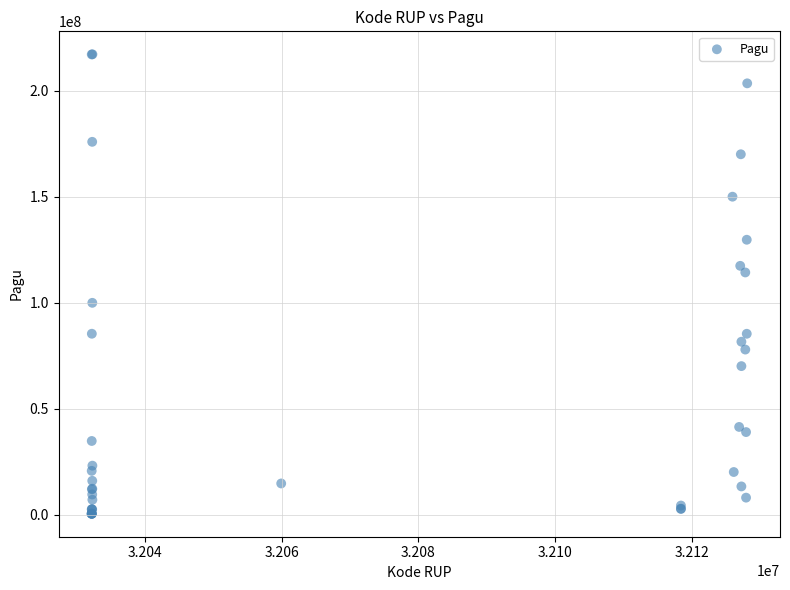

What Y value in the scatter plot is closest to 108830000?

114296000